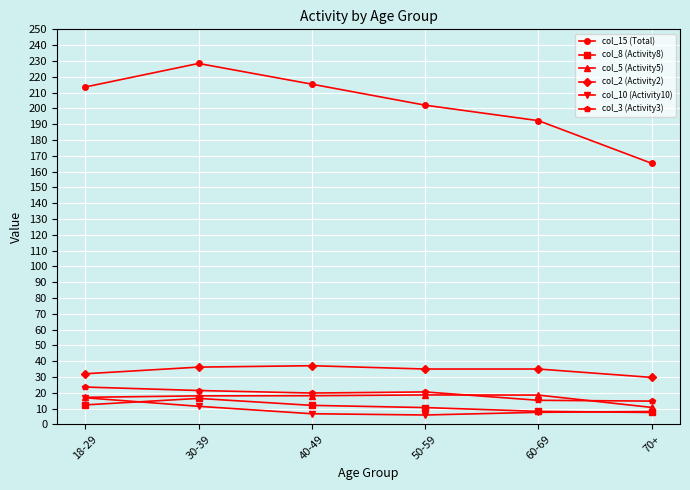

Count the number of categories in the chart.

6